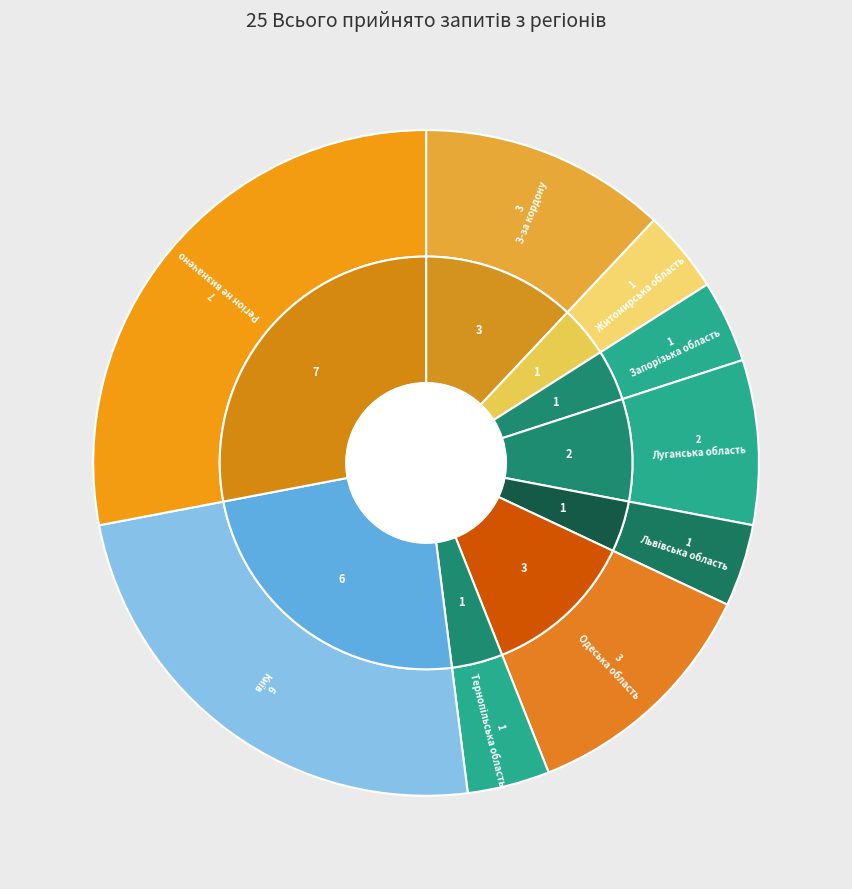

What percentage is the Київ slice, to the nearest percent?

24%